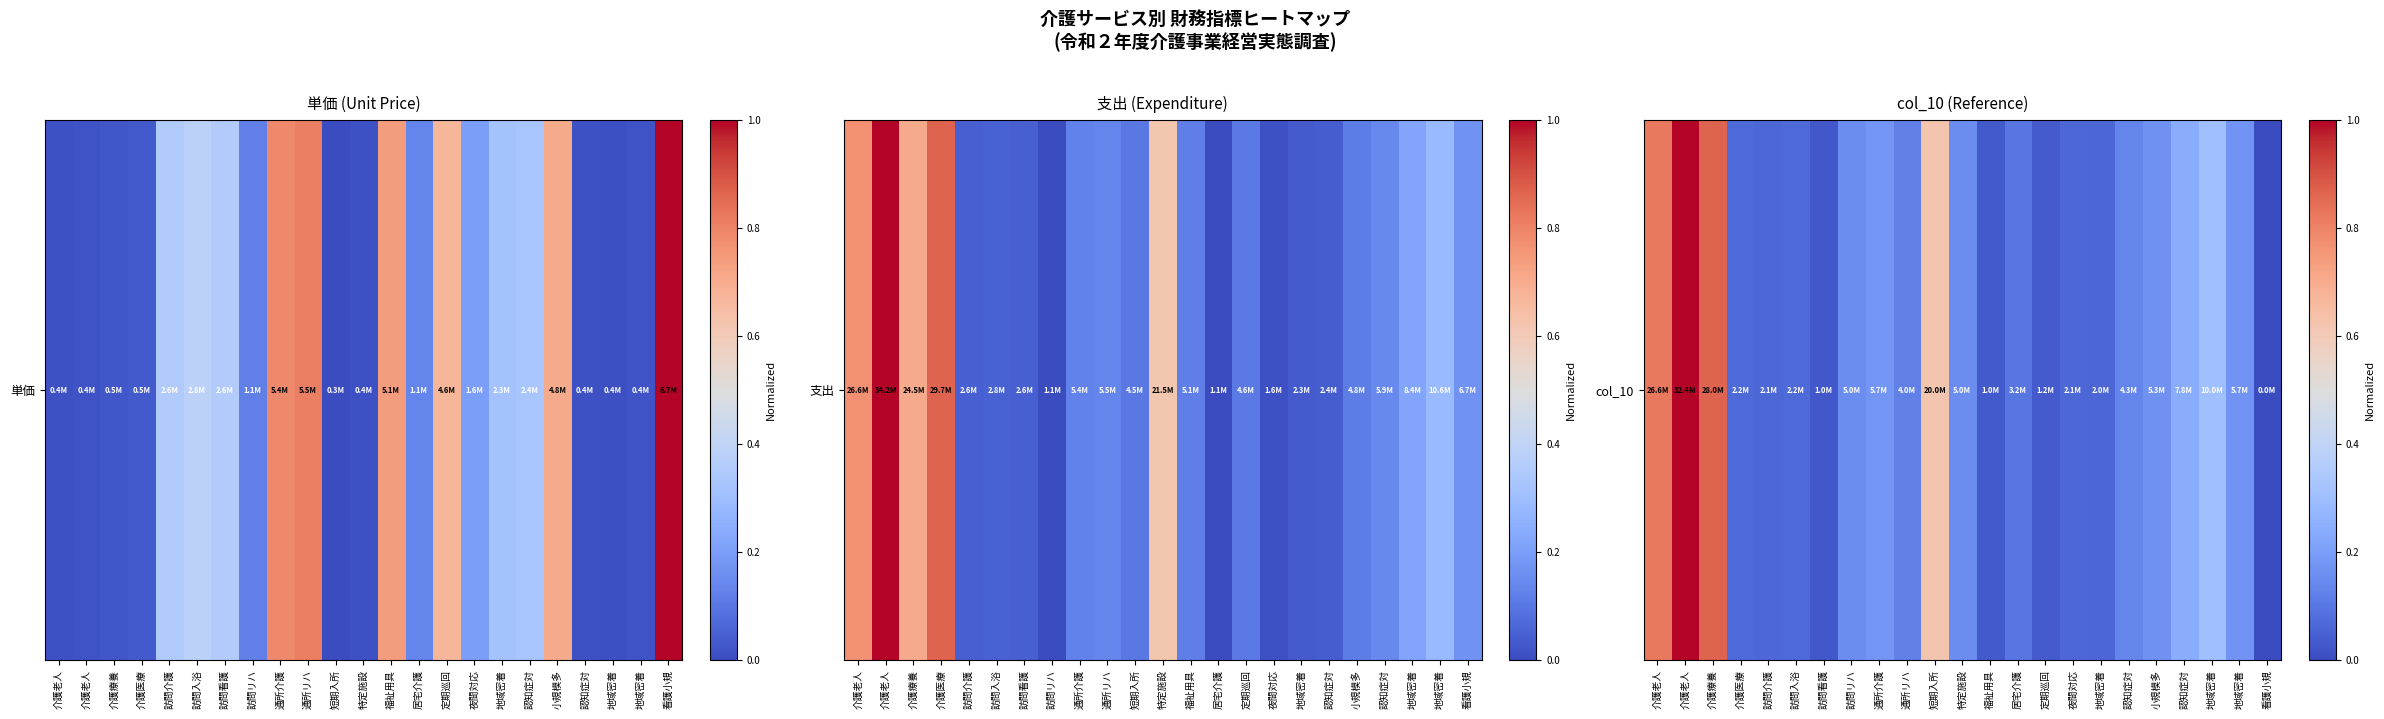

What is the sum of the values at 地域密着 and 訪問リハ?

0.5